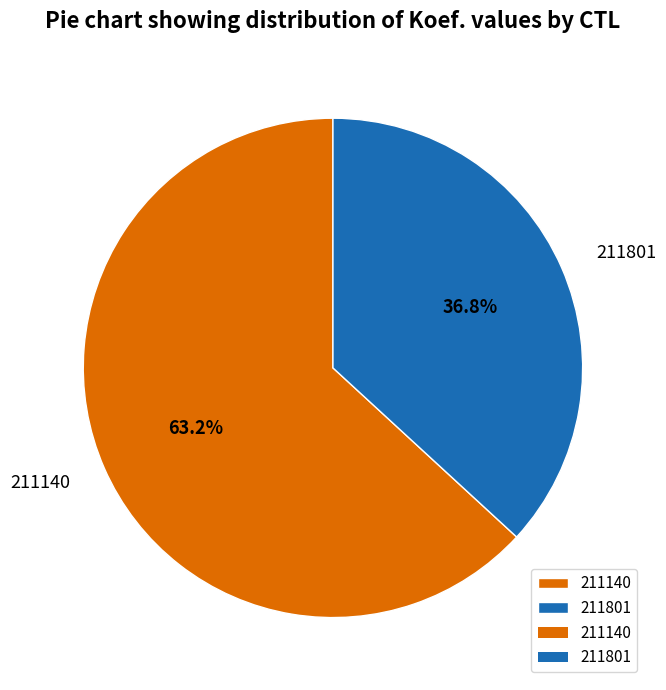

Is it true that 211801 is 37% of the pie?

True